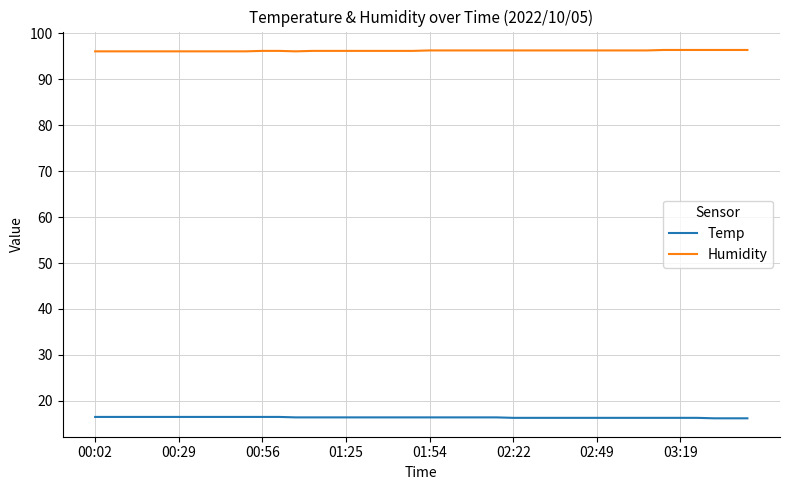

Rank the series by their average value, from lowest to highest.

Temp, Humidity